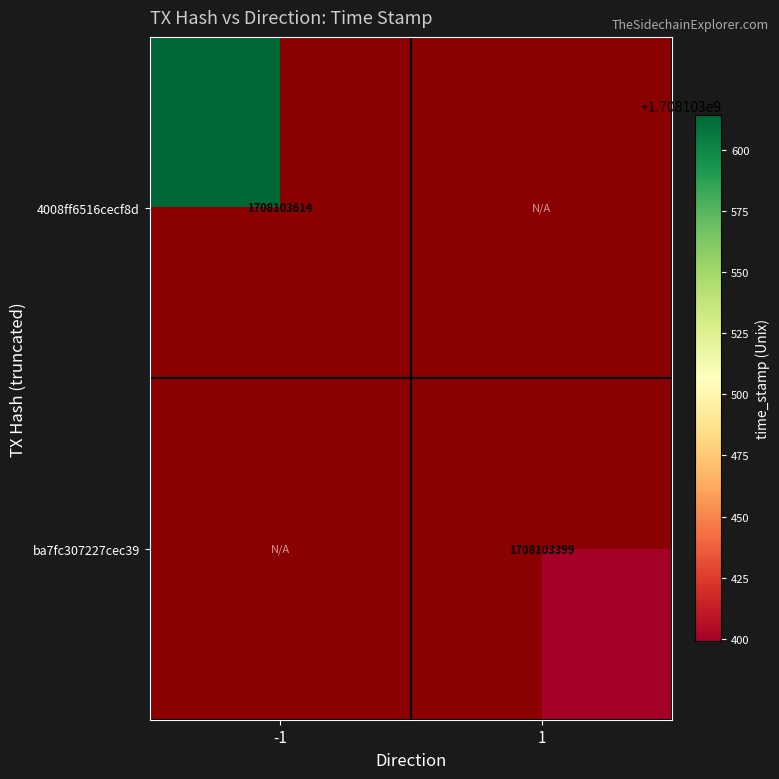

What is the total value across all series at -1?

1708103614